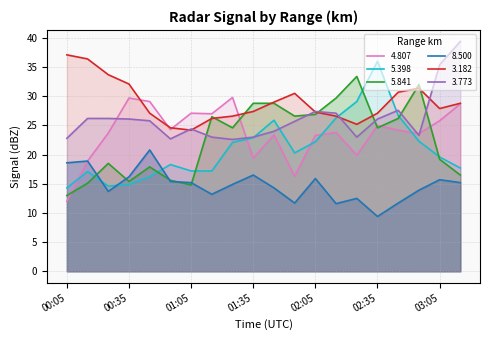

What is the difference between the maximum and minimum values in the 3.182 series?

12.9